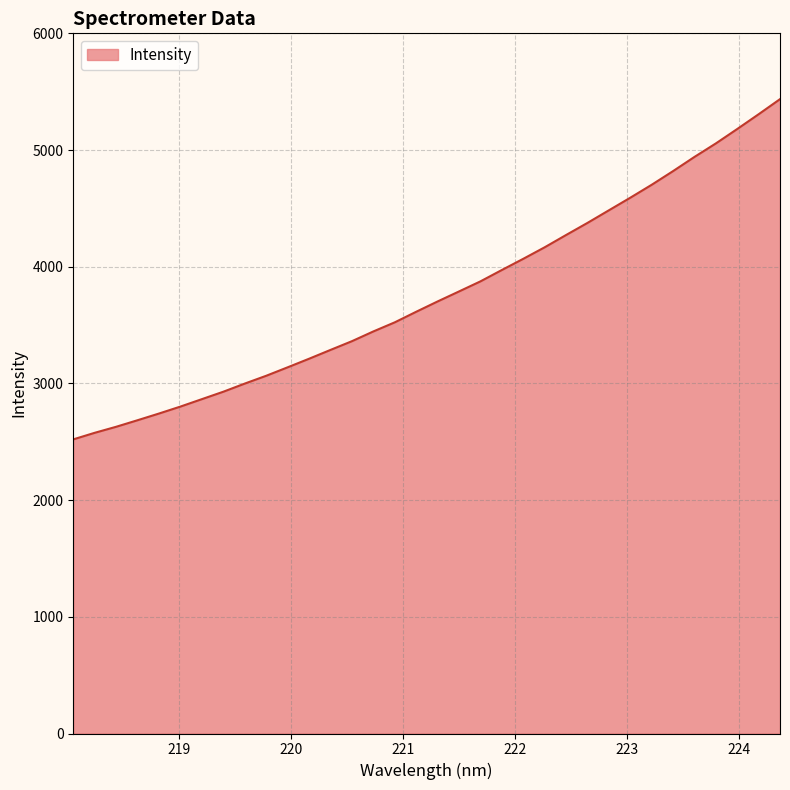

What is the smallest value displayed?

2520.5